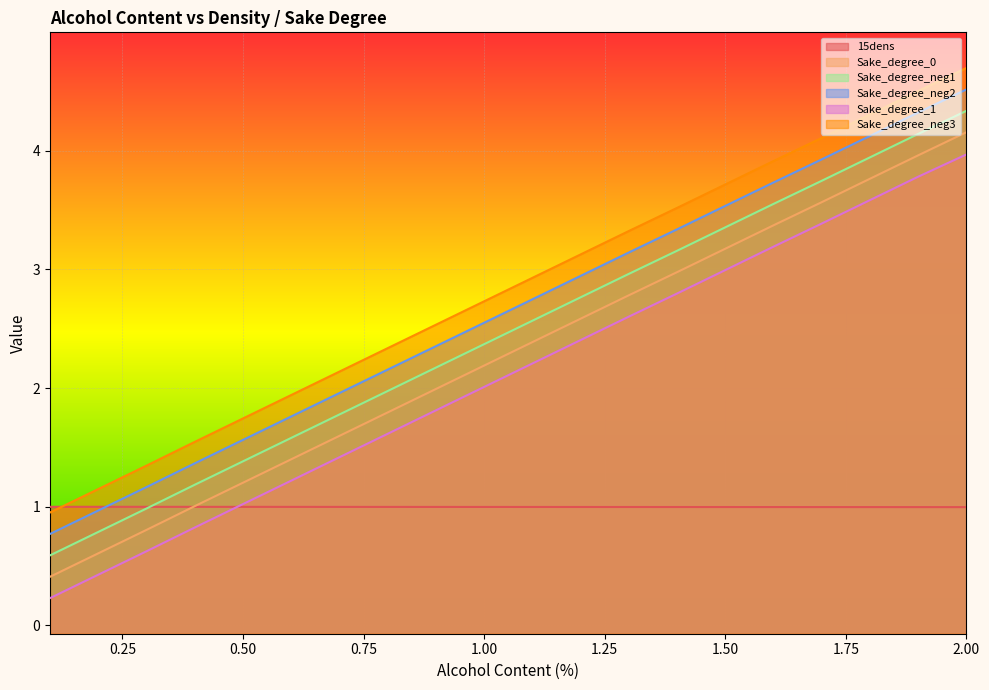

True or false: Sake_degree_neg2 and Sake_degree_neg3 intersect in this chart.

False